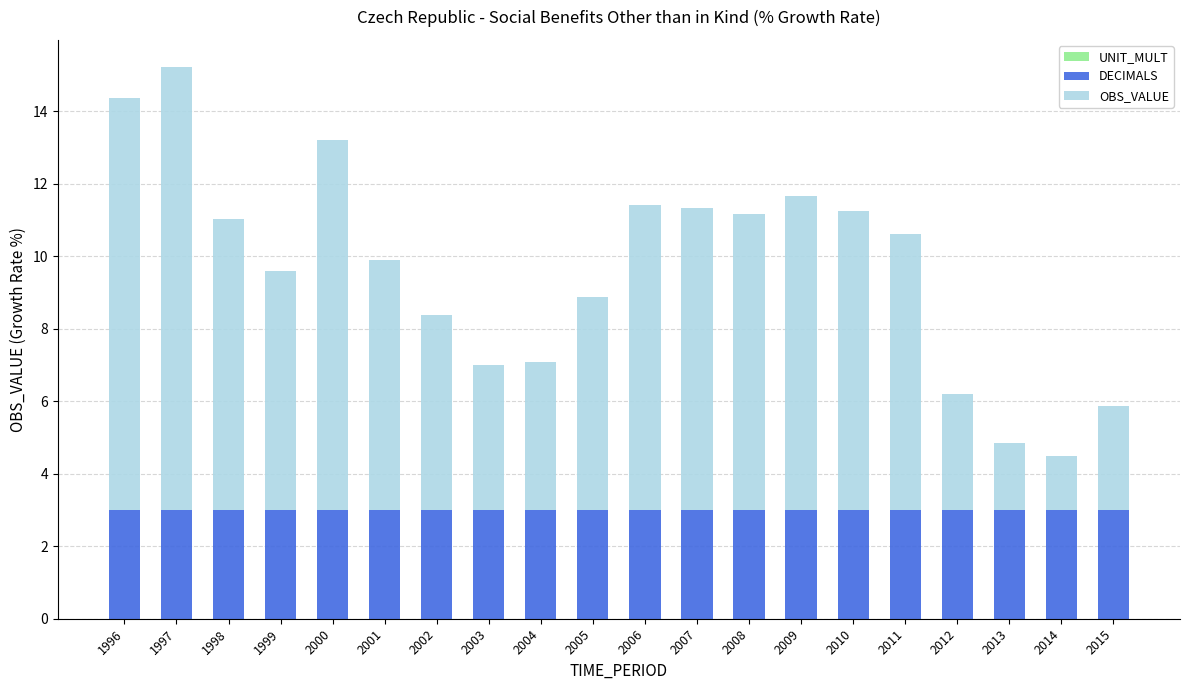

How many distinct data groups are displayed?

2